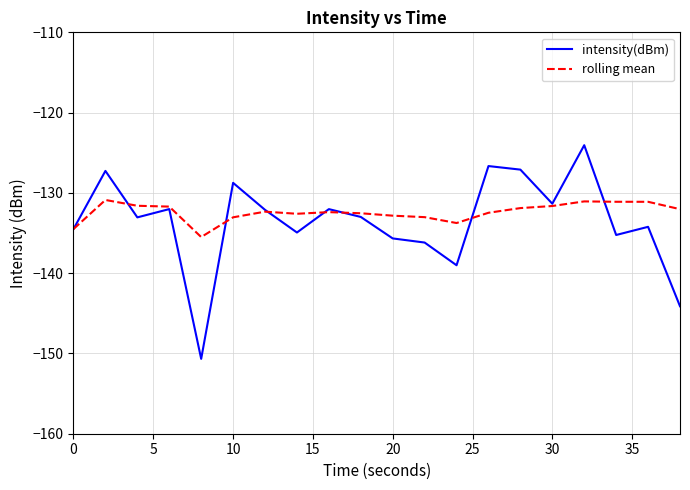

How many series are shown in this chart?

2